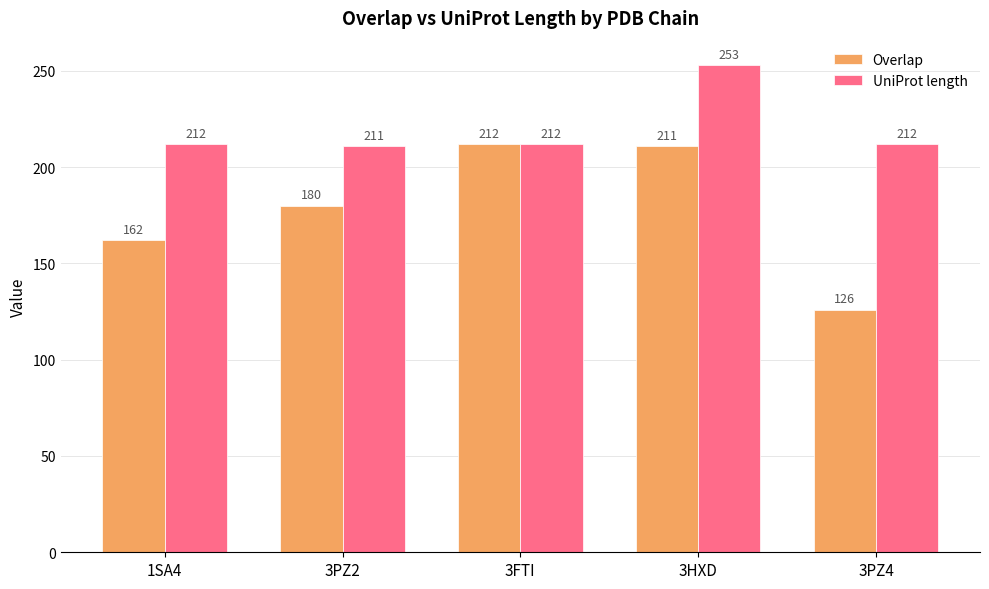

What is the value of the UniProt length bar at the 4th from the left?

253